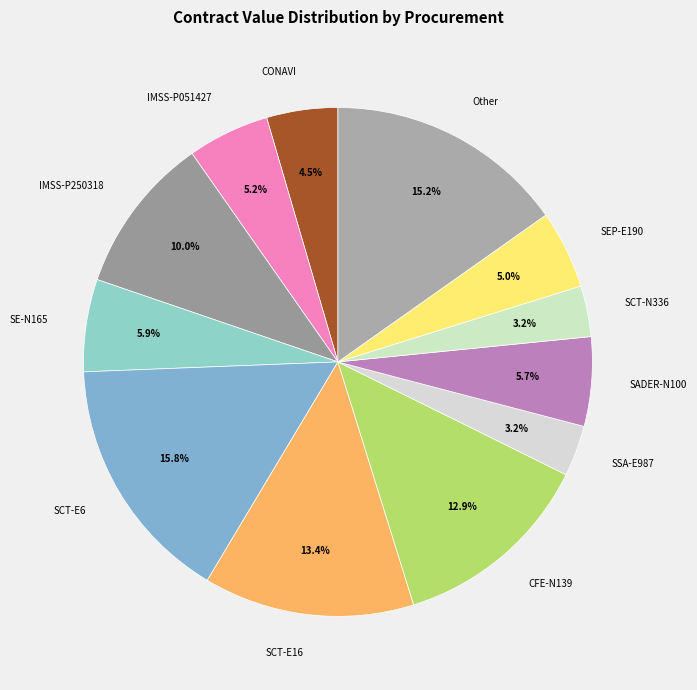

True or false: IMSS-P051427 accounts for 5% of the total.

True